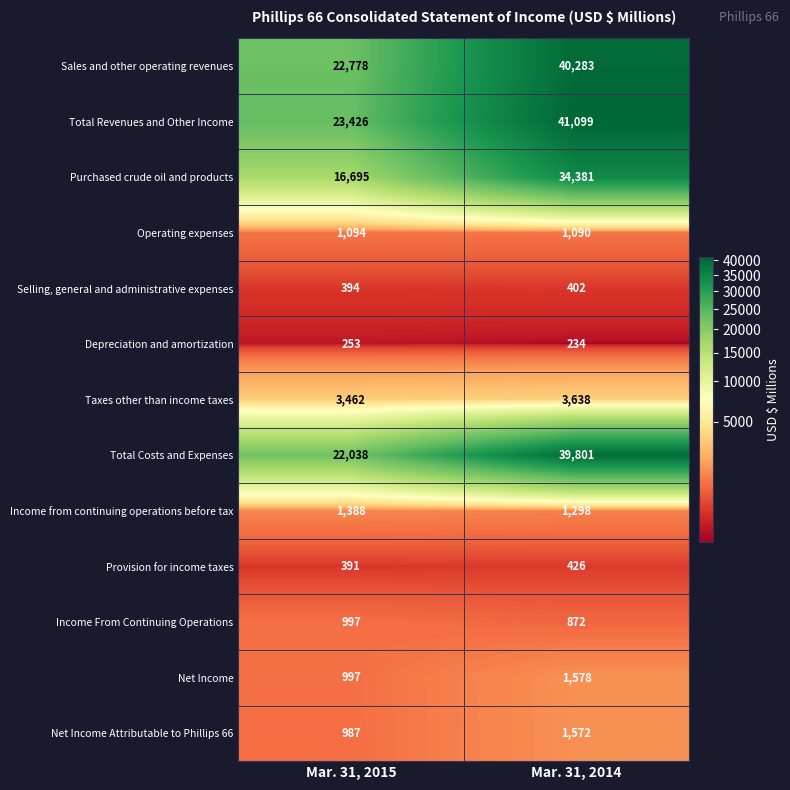

The value of Sales and other operating revenues at Mar. 31, 2014 is 57236. True or false?

False